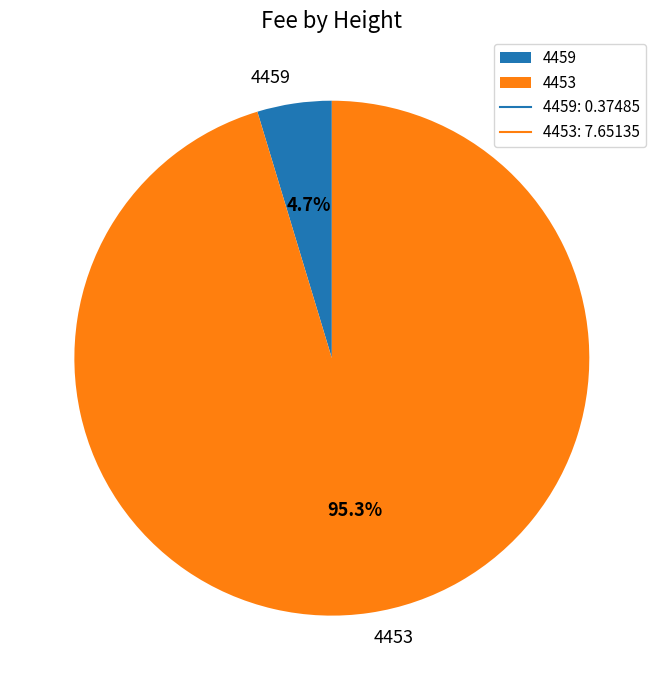

Is there a majority slice in this chart?

Yes